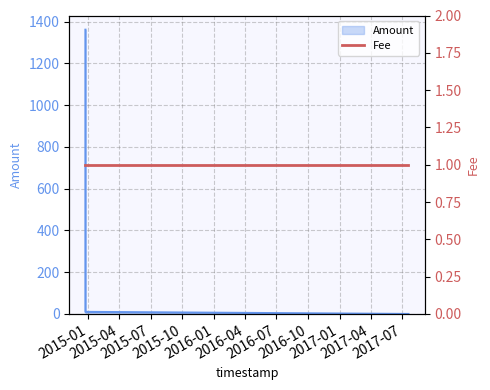

List the labels in order of value, largest first.

2014-12-23 03:15:10, 2014-12-23 03:34:28, 2017-07-20 10:51:20